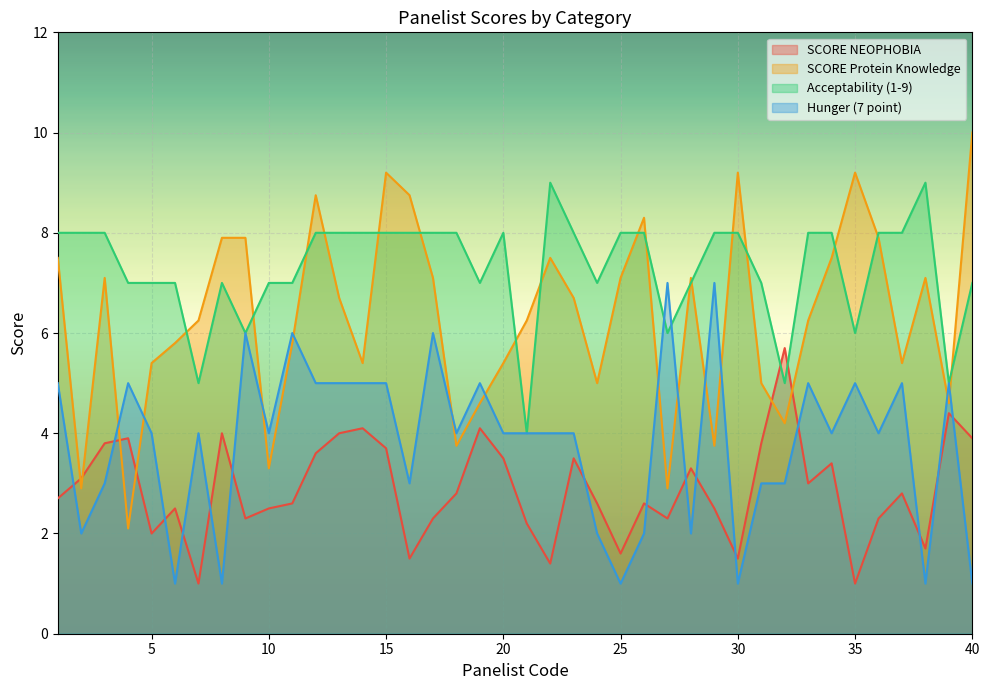

What is the average value of the SCORE Protein Knowledge series?

6.3